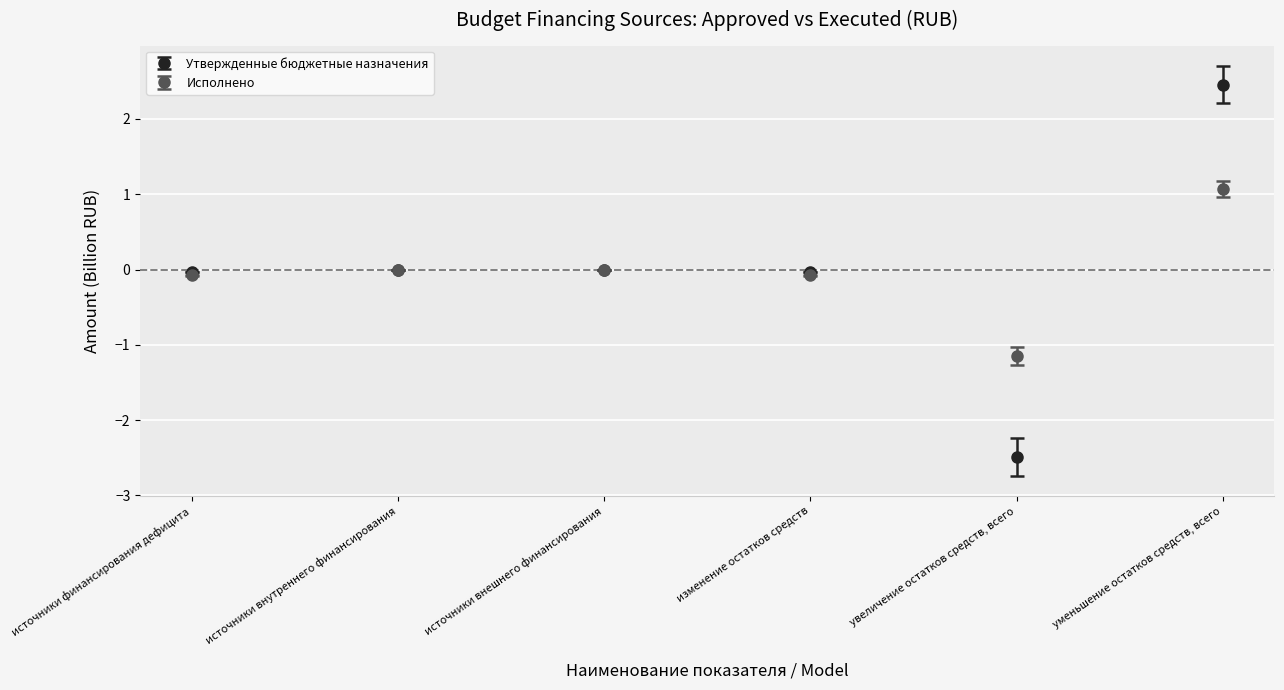

Which series has the largest range (max minus min)?

Утвержденные бюджетные назначения